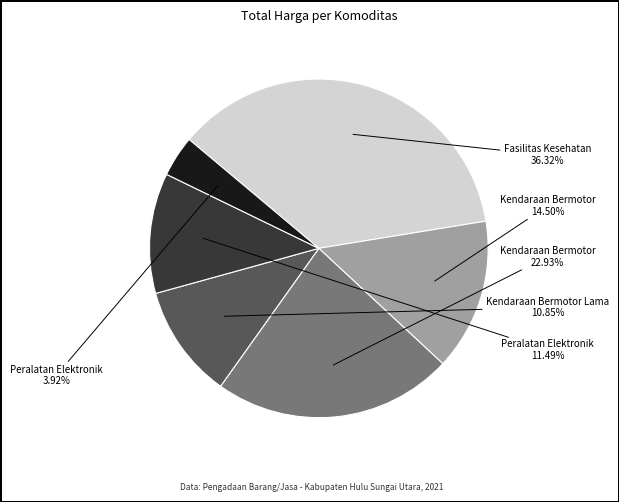

Is there any slice that represents more than half of the pie?

No